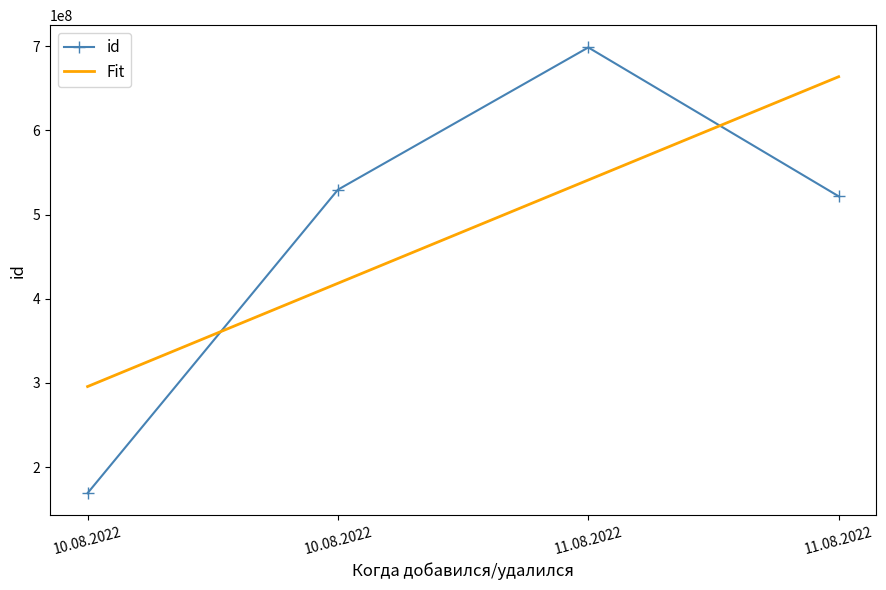

True or false: there are more than 1 points higher than both neighbors.

False